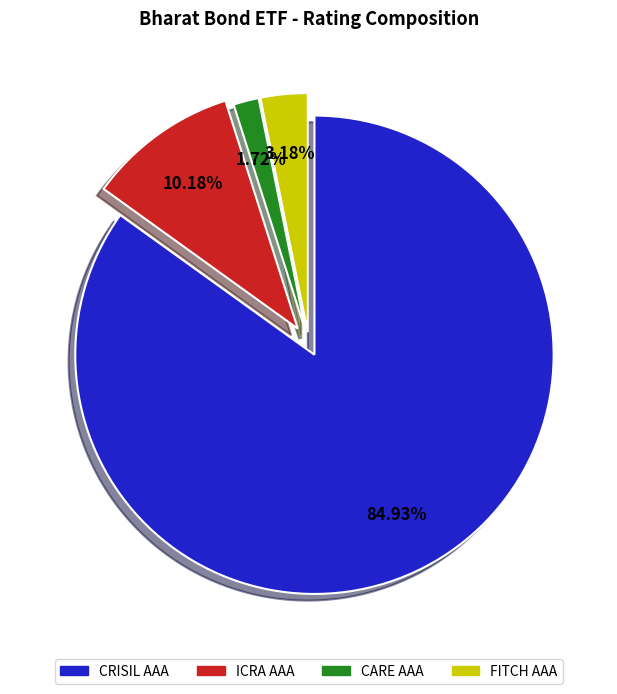

Which slice is the smallest?

CARE AAA